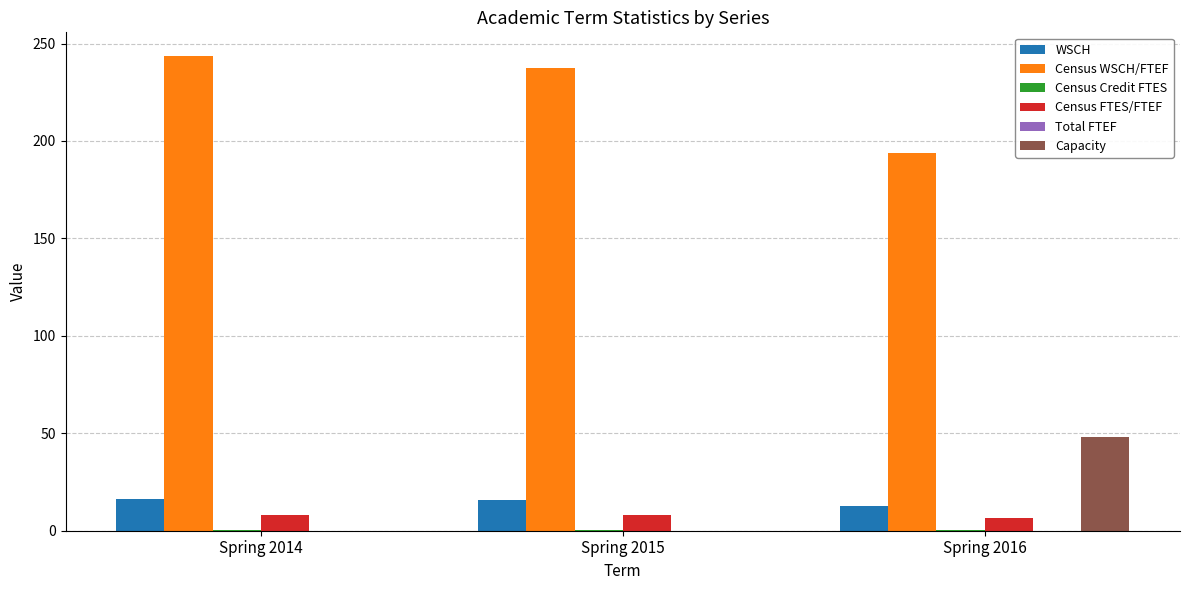

What is the sum of all Census WSCH/FTEF values?

674.8